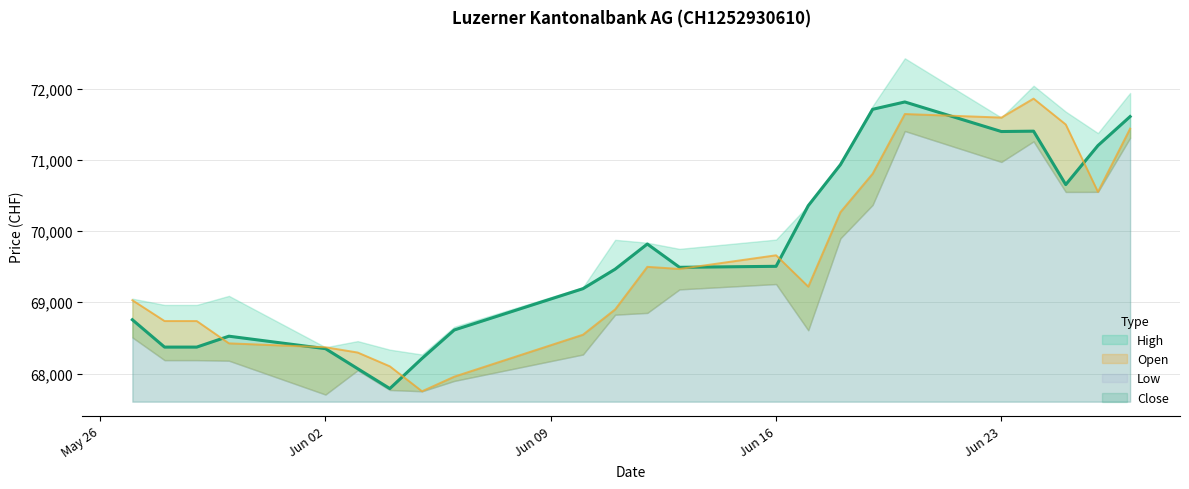

At which category is the sum across all series the highest?

20.06.2025